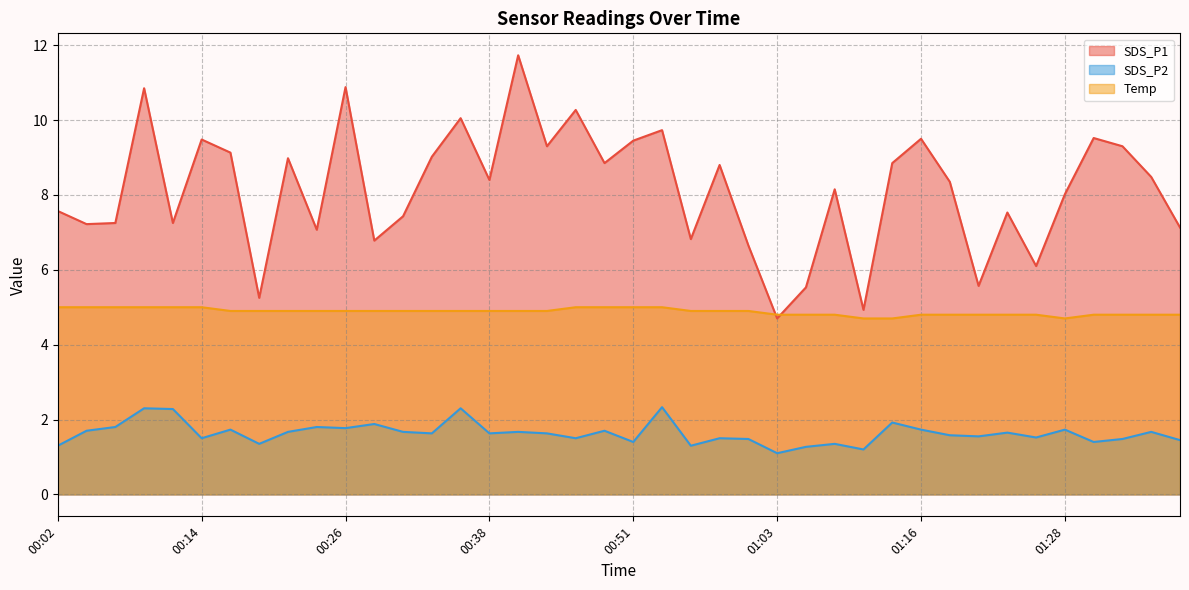

How many intersections are there between SDS_P1 and Temp?

2